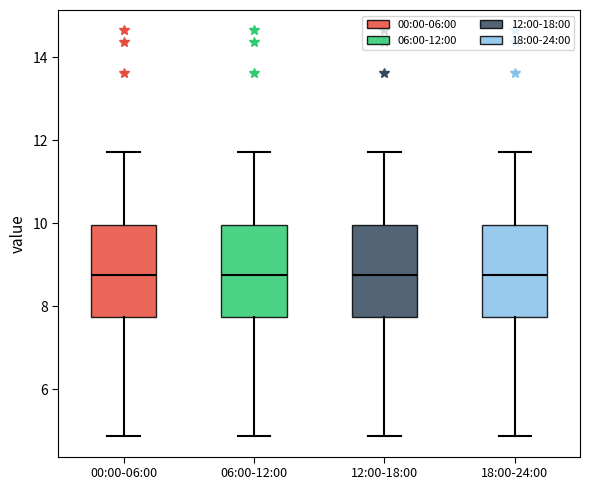

Reading left to right, read every box against the y-axis: the position of its median line, the range the box covers, and the ends of its whiskers. The values are not printed on the chart, so give them approximately, as read against the axis.

00:00-06:00: median 8.8, box 7.8 to 10.0, whiskers 4.8 to 11.8
06:00-12:00: median 8.8, box 7.8 to 10.0, whiskers 4.8 to 11.8
12:00-18:00: median 8.8, box 7.8 to 10.0, whiskers 4.8 to 11.8
18:00-24:00: median 8.8, box 7.8 to 10.0, whiskers 4.8 to 11.8